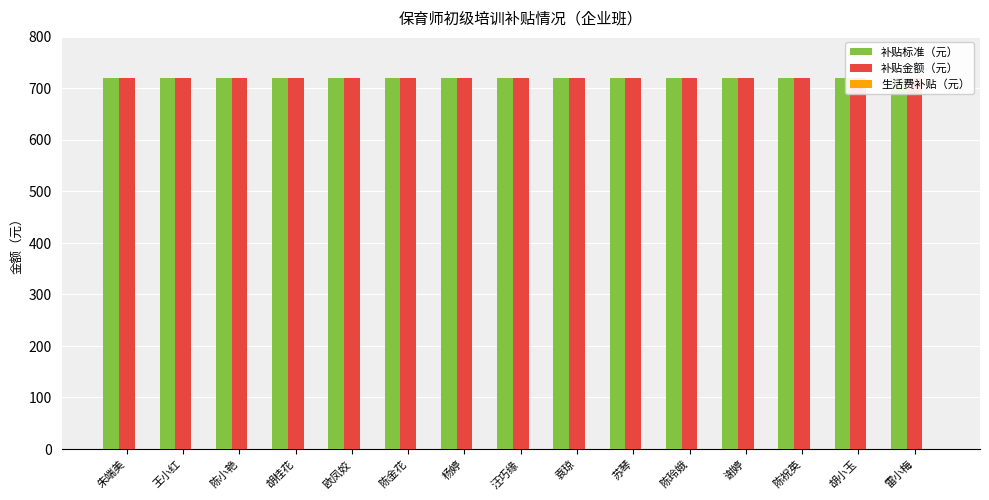

What is the spread (max minus min) of values at 欧凤姣?

720